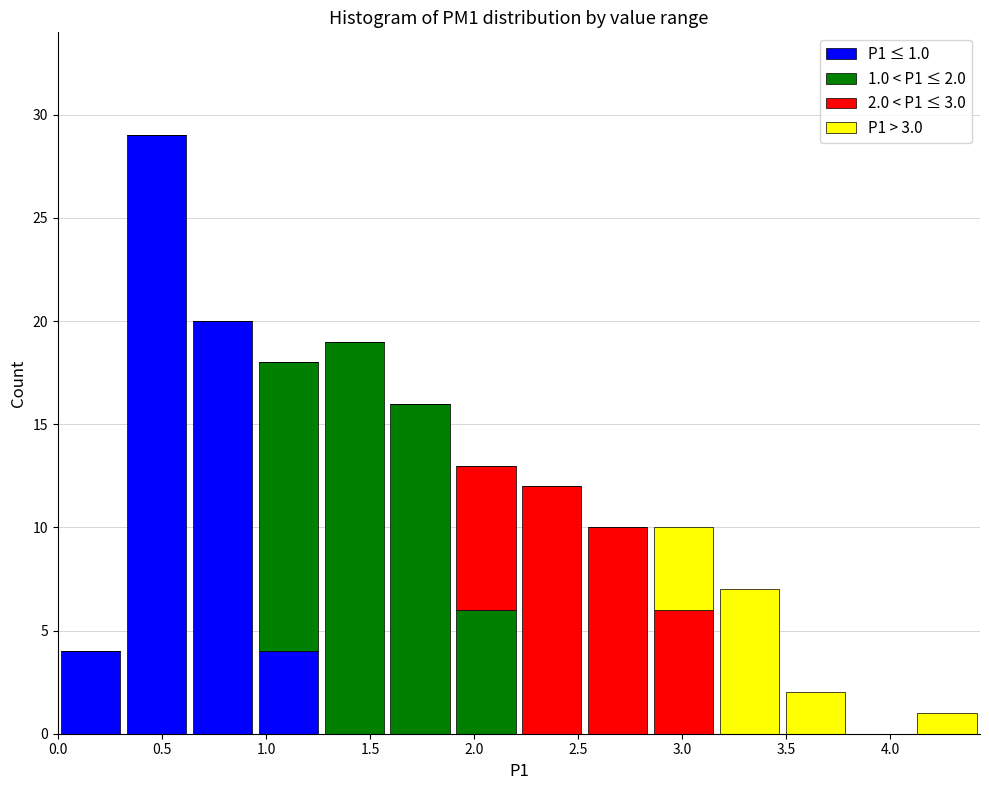

Which range on the x-axis has the tallest stacked bar (by total height)?

0.30 to 0.65